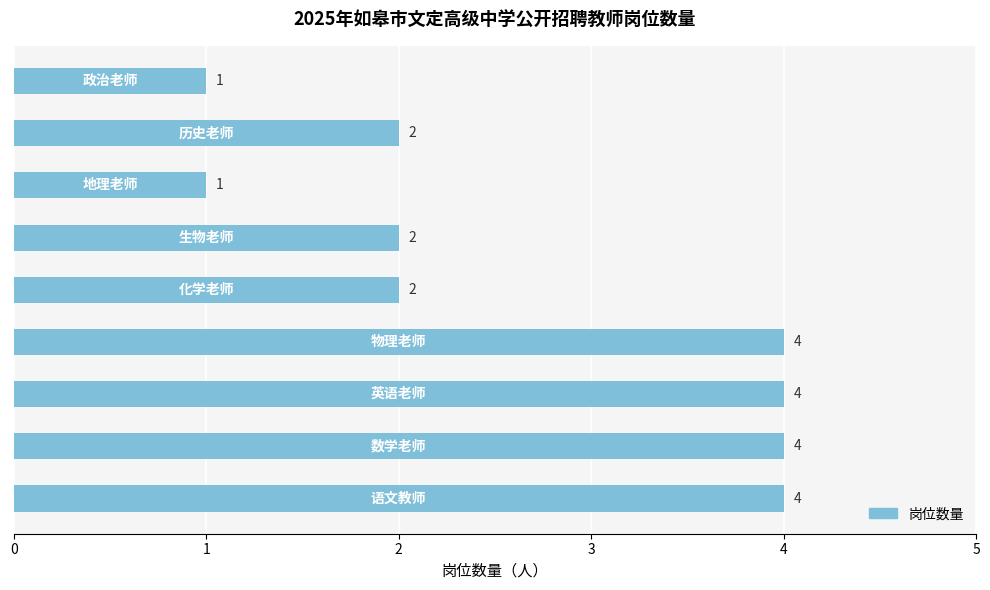

What is the difference between the maximum and minimum values?

3